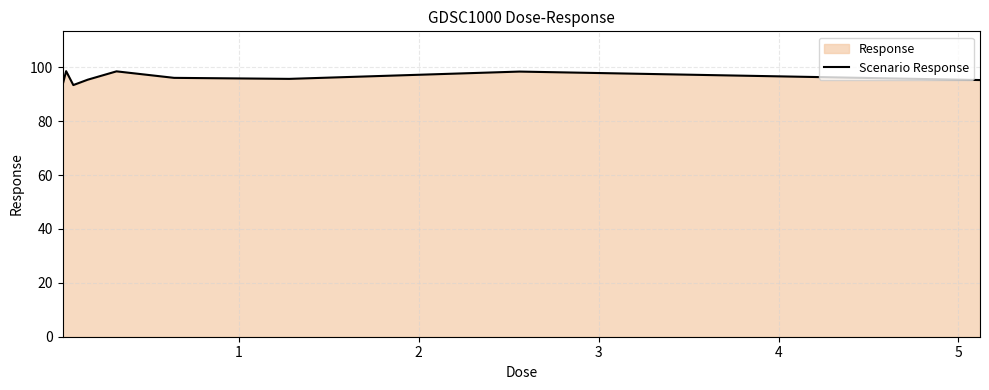

What is the maximum value shown in the chart?

98.5